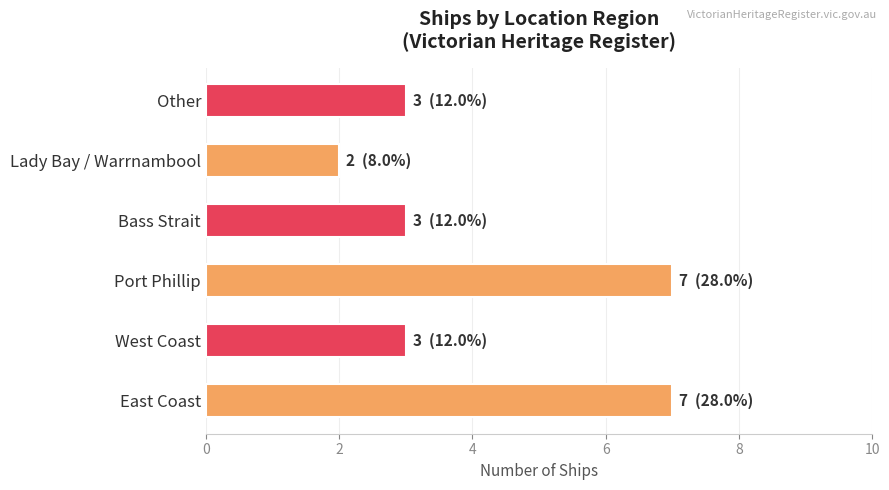

The value at East Coast is 7. True or false?

True